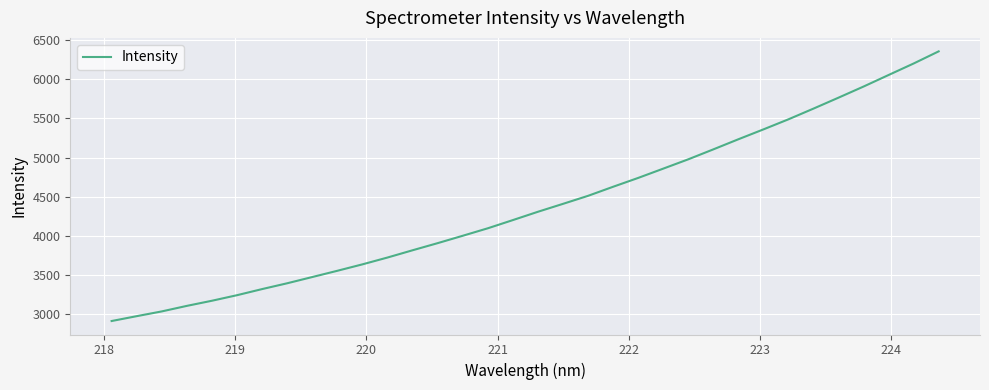

Is this an area chart (filled region under the line)?

No